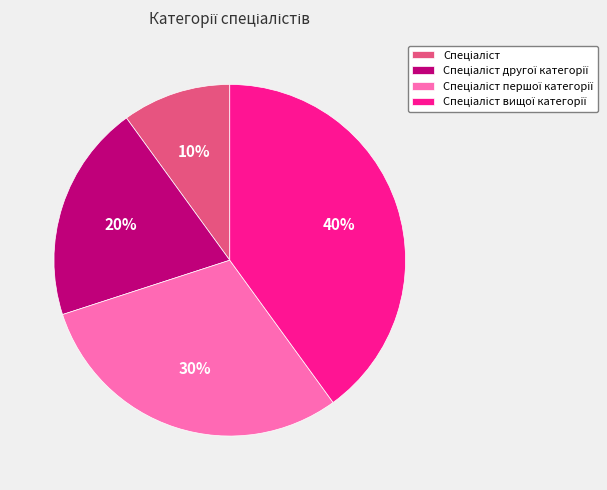

How many slices are in this pie chart?

4